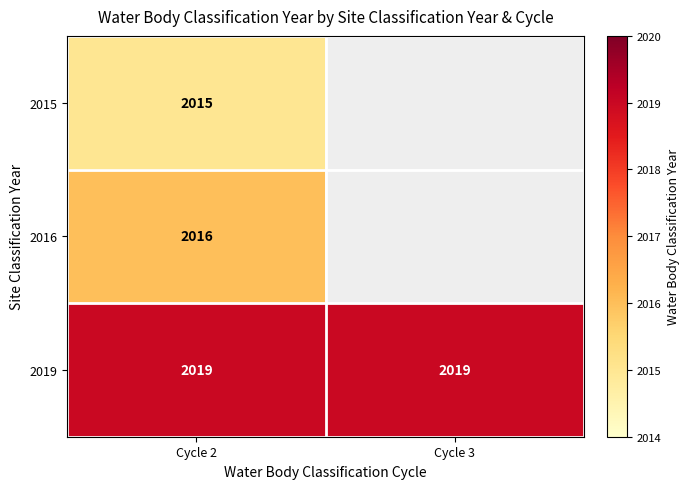

Is the value of 2019 at Cycle 3 greater than the value of 2015 at Cycle 2?

Yes